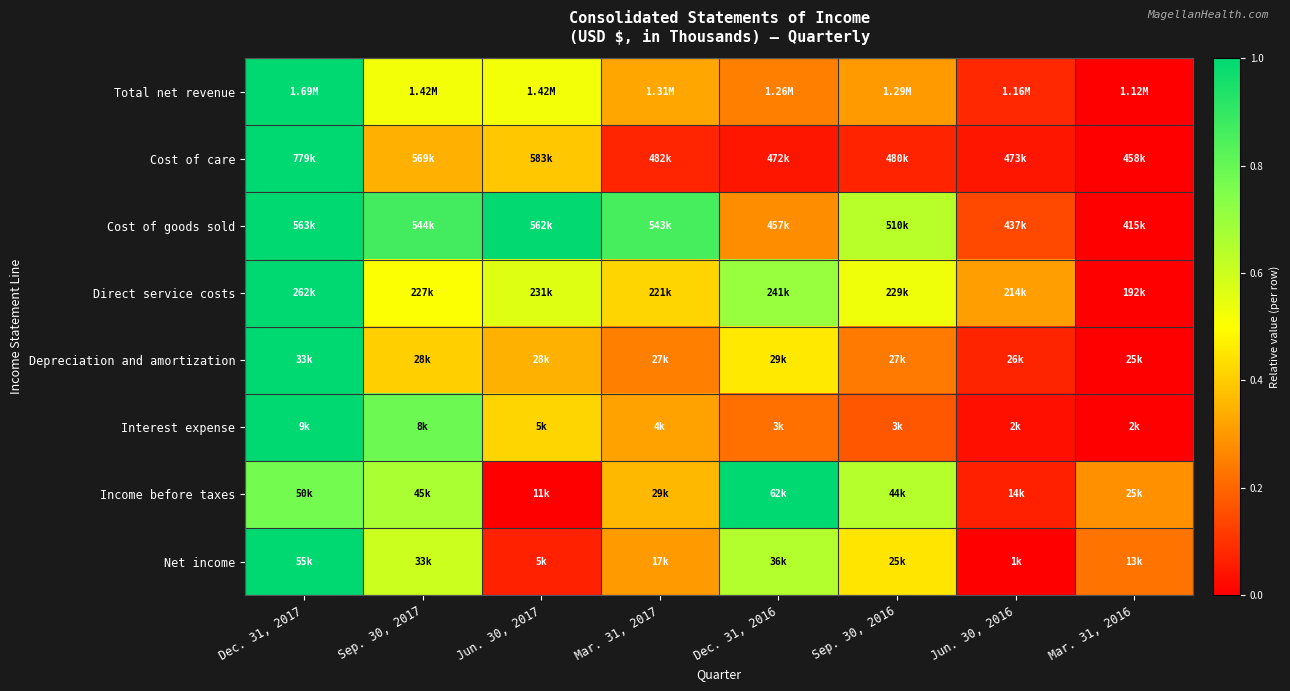

Reading left to right, list all the values displayed in this chart.

Total net revenue: Dec. 31, 2017=1.0	Sep. 30, 2017=0.5	Jun. 30, 2017=0.5	Mar. 31, 2017=0.3	Dec. 31, 2016=0.3	Sep. 30, 2016=0.3	Jun. 30, 2016=0.1	Mar. 31, 2016=0.0
Cost of care: Dec. 31, 2017=1.0	Sep. 30, 2017=0.3	Jun. 30, 2017=0.4	Mar. 31, 2017=0.1	Dec. 31, 2016=0.0	Sep. 30, 2016=0.1	Jun. 30, 2016=0.0	Mar. 31, 2016=0.0
Cost of goods sold: Dec. 31, 2017=1.0	Sep. 30, 2017=0.9	Jun. 30, 2017=1.0	Mar. 31, 2017=0.9	Dec. 31, 2016=0.3	Sep. 30, 2016=0.6	Jun. 30, 2016=0.1	Mar. 31, 2016=0.0
Direct service costs: Dec. 31, 2017=1.0	Sep. 30, 2017=0.5	Jun. 30, 2017=0.6	Mar. 31, 2017=0.4	Dec. 31, 2016=0.7	Sep. 30, 2016=0.5	Jun. 30, 2016=0.3	Mar. 31, 2016=0.0
Depreciation and amortization: Dec. 31, 2017=1.0	Sep. 30, 2017=0.4	Jun. 30, 2017=0.3	Mar. 31, 2017=0.3	Dec. 31, 2016=0.5	Sep. 30, 2016=0.2	Jun. 30, 2016=0.1	Mar. 31, 2016=0.0
Interest expense: Dec. 31, 2017=1.0	Sep. 30, 2017=0.8	Jun. 30, 2017=0.4	Mar. 31, 2017=0.3	Dec. 31, 2016=0.2	Sep. 30, 2016=0.2	Jun. 30, 2016=0.0	Mar. 31, 2016=0.0
Income before taxes: Dec. 31, 2017=0.8	Sep. 30, 2017=0.7	Jun. 30, 2017=0.0	Mar. 31, 2017=0.4	Dec. 31, 2016=1.0	Sep. 30, 2016=0.6	Jun. 30, 2016=0.1	Mar. 31, 2016=0.3
Net income: Dec. 31, 2017=1.0	Sep. 30, 2017=0.6	Jun. 30, 2017=0.1	Mar. 31, 2017=0.3	Dec. 31, 2016=0.6	Sep. 30, 2016=0.5	Jun. 30, 2016=0.0	Mar. 31, 2016=0.2